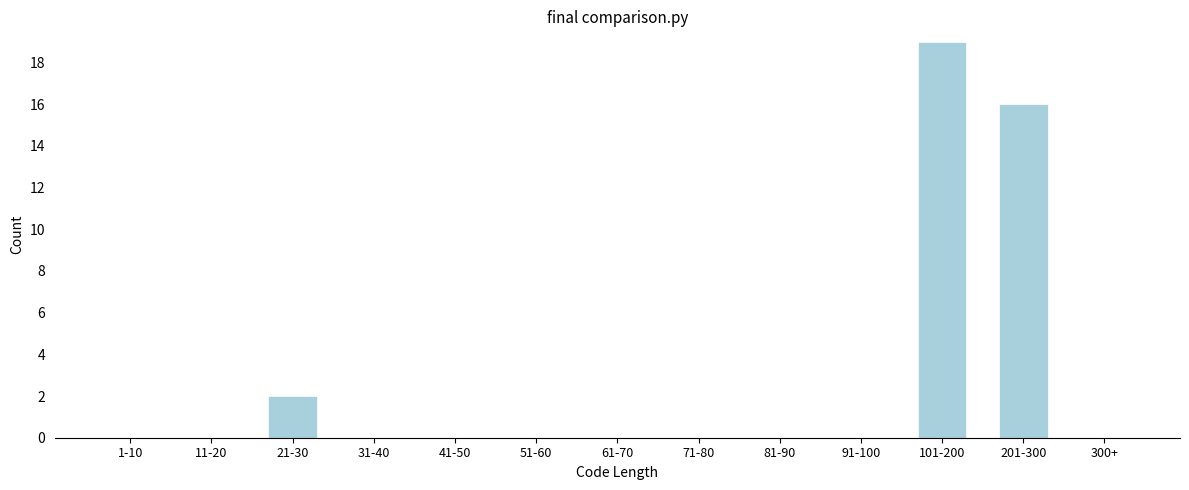

Reading left to right, list all the values displayed in this chart.

1-10=0	11-20=0	21-30=2	31-40=0	41-50=0	51-60=0	61-70=0	71-80=0	81-90=0	91-100=0	101-200=19	201-300=16	300+=0